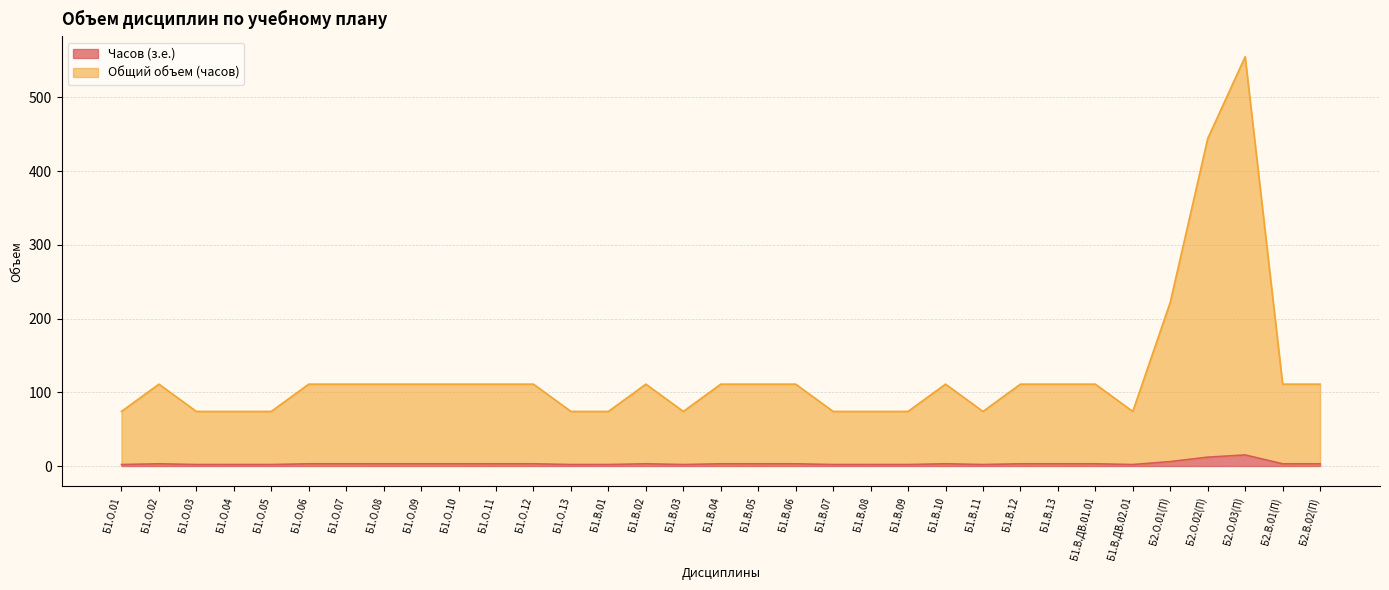

Is the value of Часов (з.е.) at Б1.О.10 greater than the value of Общий объем (часов) at Б2.В.01(П)?

No